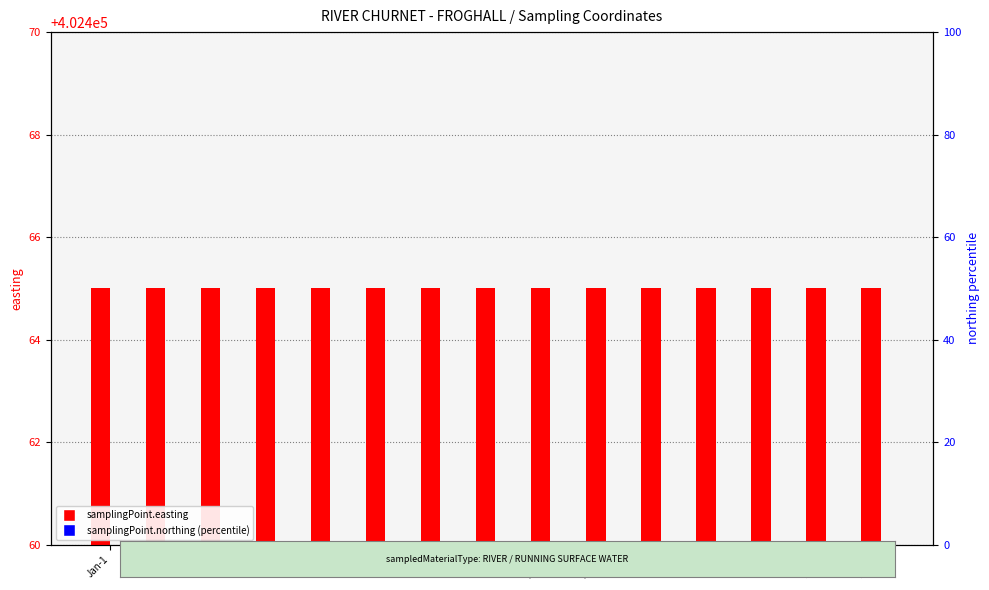

What is the total value across all series at Oct?

402465